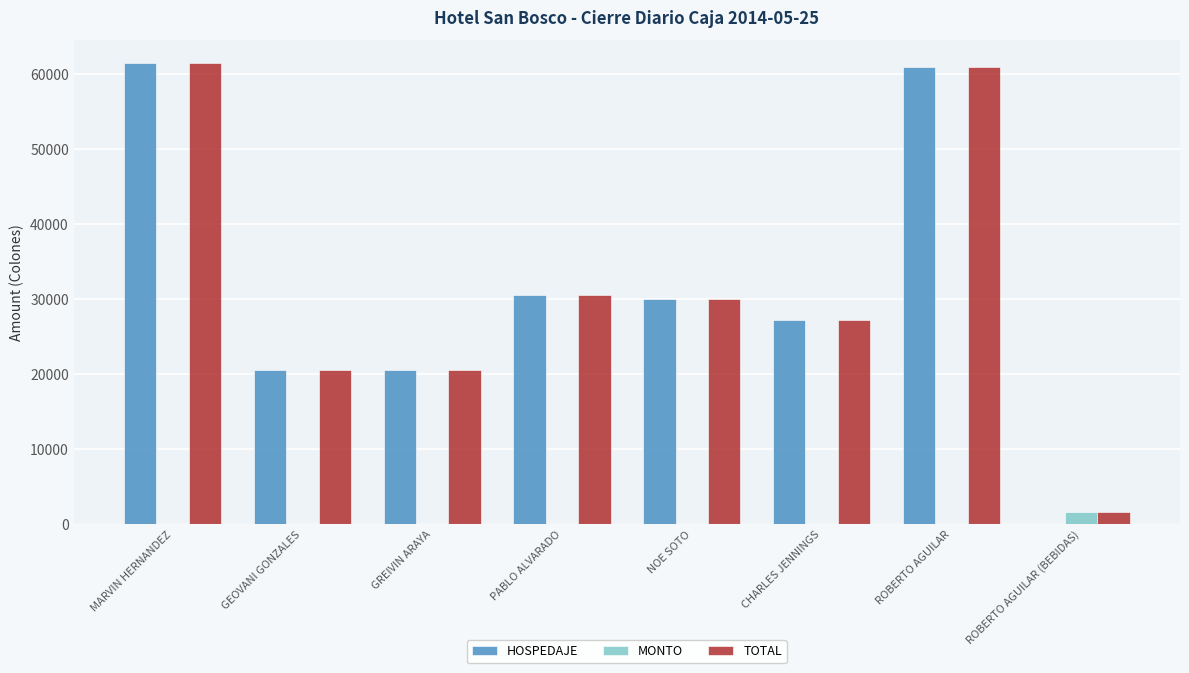

Reading right to left, extract all data points from this chart.

HOSPEDAJE: ROBERTO AGUILAR (BEBIDAS)=0	ROBERTO AGUILAR=61040	CHARLES JENNINGS=27250	NOE SOTO=29975	PABLO ALVARADO=30520	GREIVIN ARAYA=20500	GEOVANI GONZALES=20500	MARVIN HERNANDEZ=61500
MONTO: ROBERTO AGUILAR (BEBIDAS)=1600	ROBERTO AGUILAR=0	CHARLES JENNINGS=0	NOE SOTO=0	PABLO ALVARADO=0	GREIVIN ARAYA=0	GEOVANI GONZALES=0	MARVIN HERNANDEZ=0
TOTAL: ROBERTO AGUILAR (BEBIDAS)=1600	ROBERTO AGUILAR=61040	CHARLES JENNINGS=27250	NOE SOTO=29975	PABLO ALVARADO=30520	GREIVIN ARAYA=20500	GEOVANI GONZALES=20500	MARVIN HERNANDEZ=61500